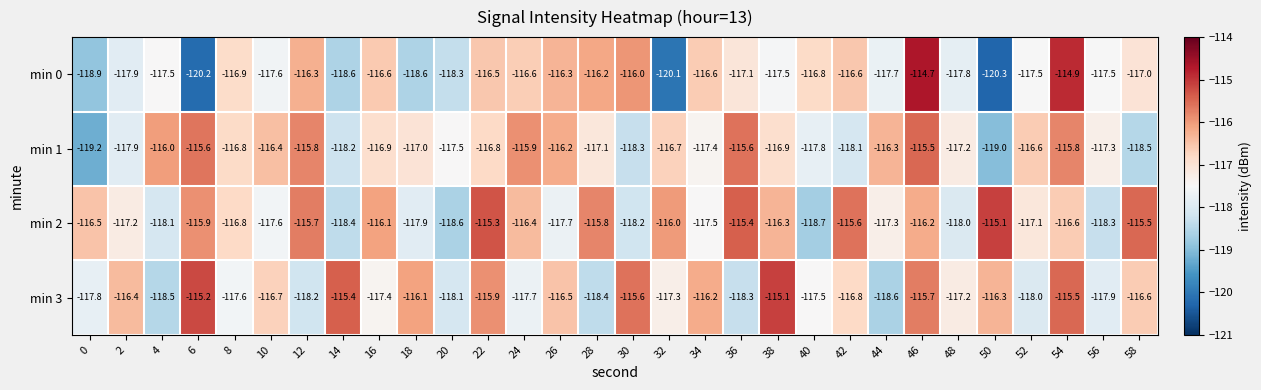

What is the difference between the maximum and minimum values in the min 2 series?

3.6